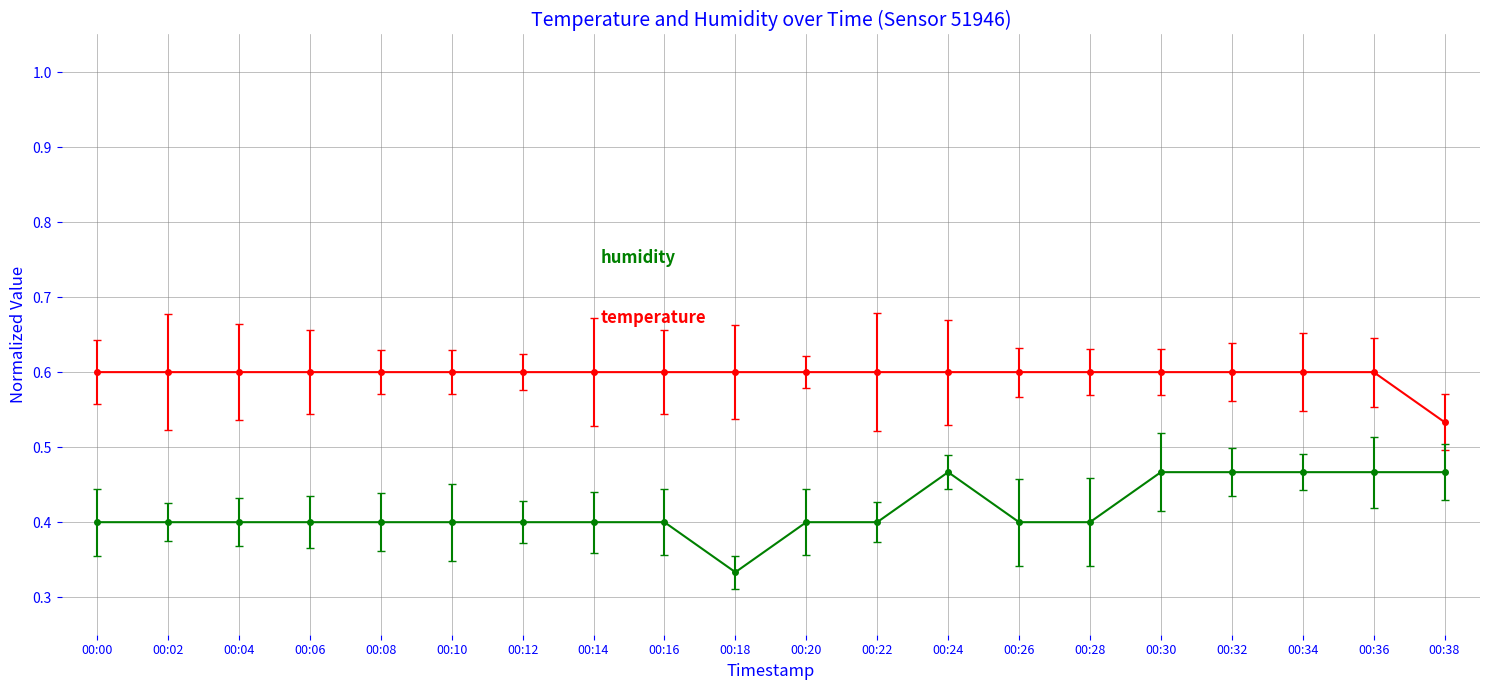

What is the total value across all series at 00:04?

1.0